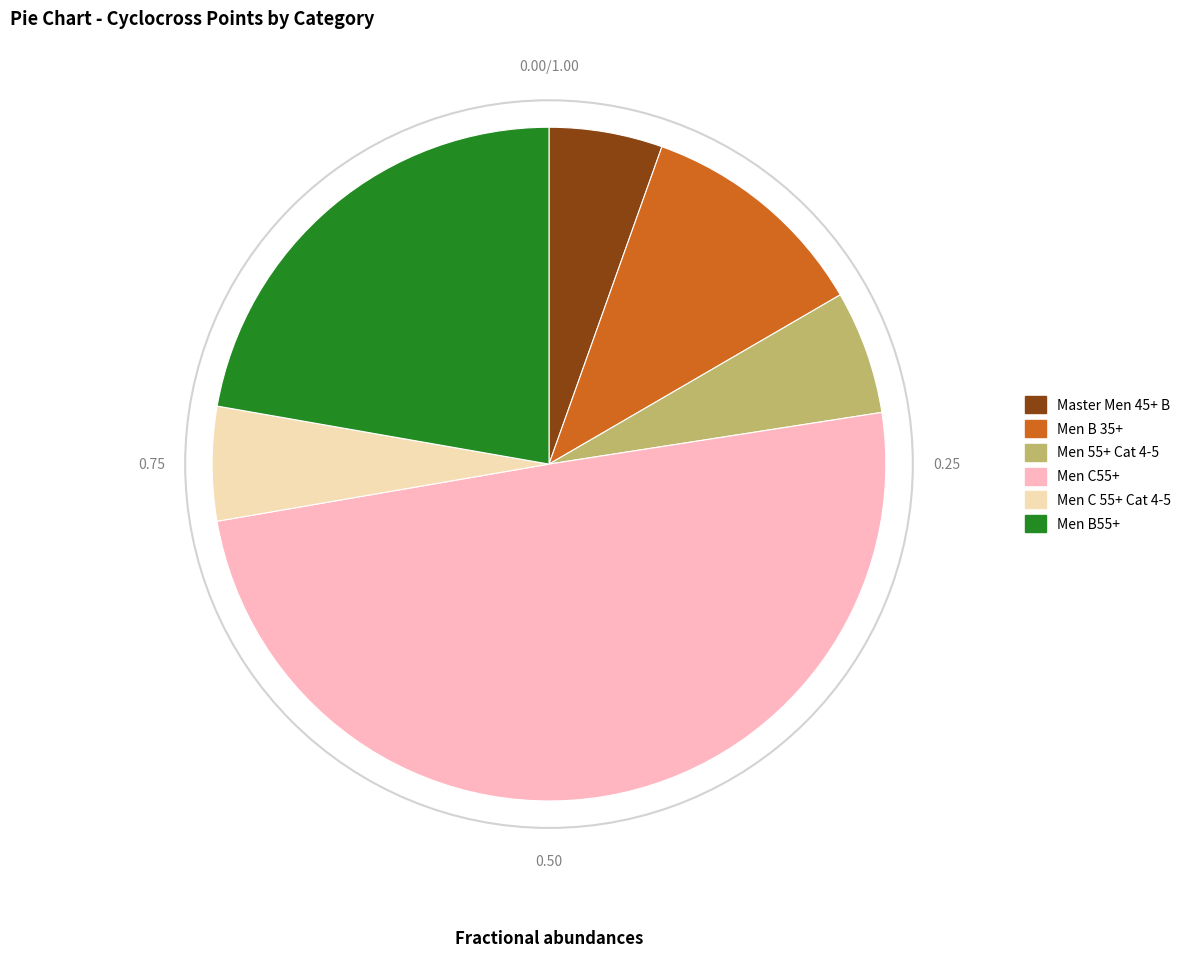

Does Men C 55+ Cat 4-5 account for over 50% of the chart?

No